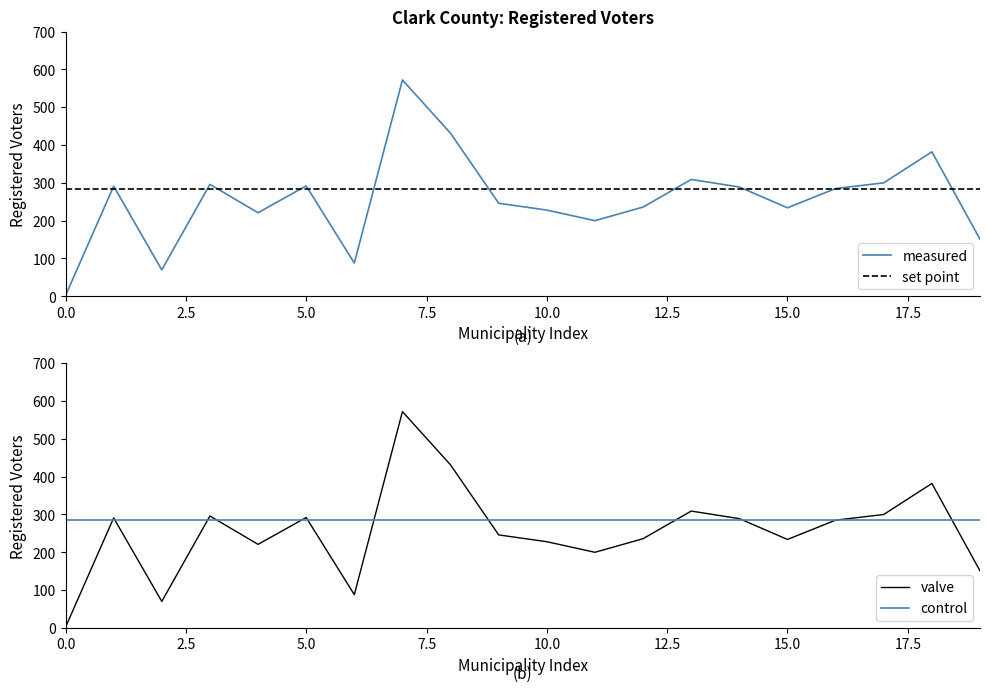

What is the maximum value shown in the chart?

572